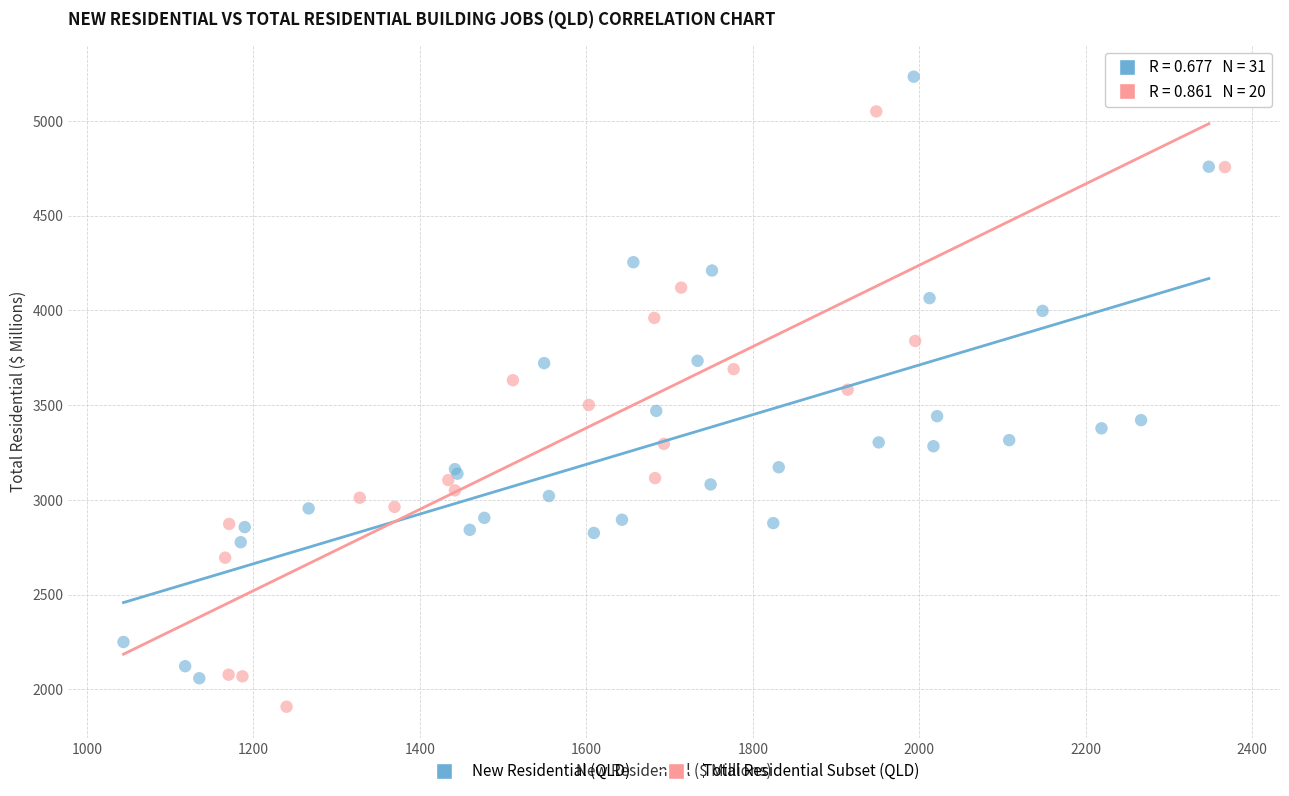

Which series contains the highest Y value?

New Residential (QLD)